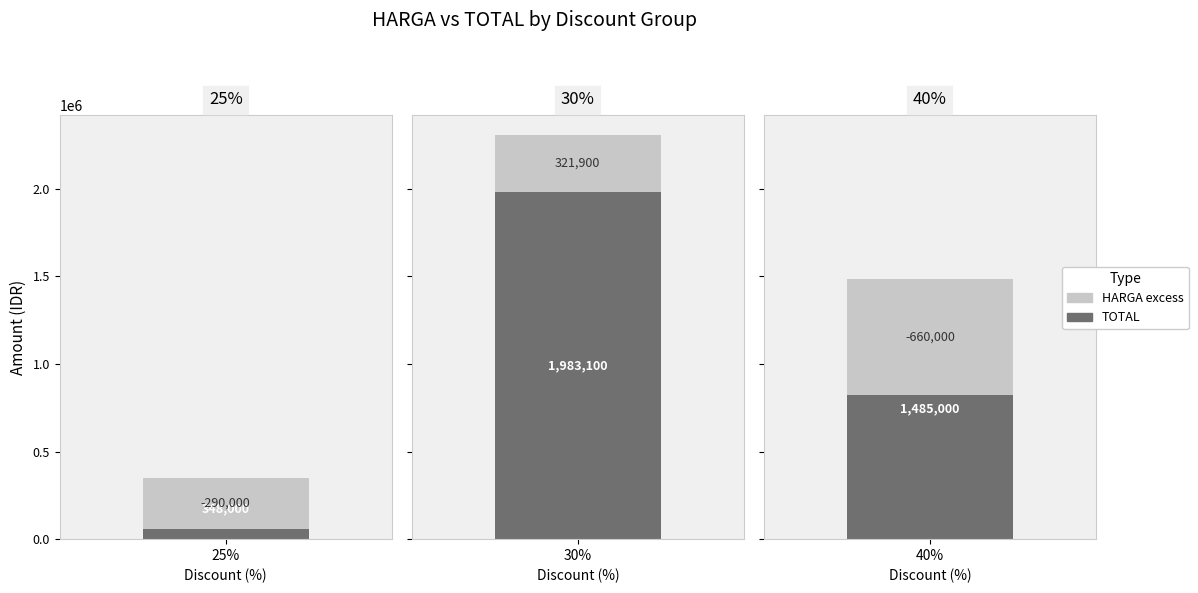

How many bars are there in each group?

3